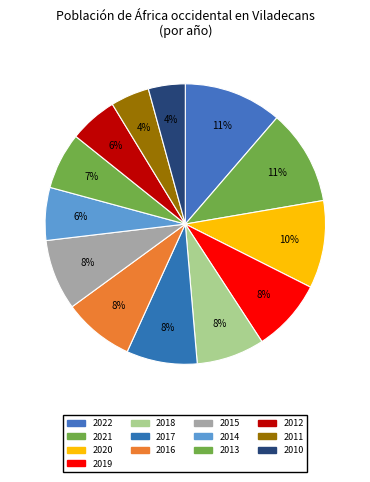

True or false: 2014 accounts for 6% of the total.

True